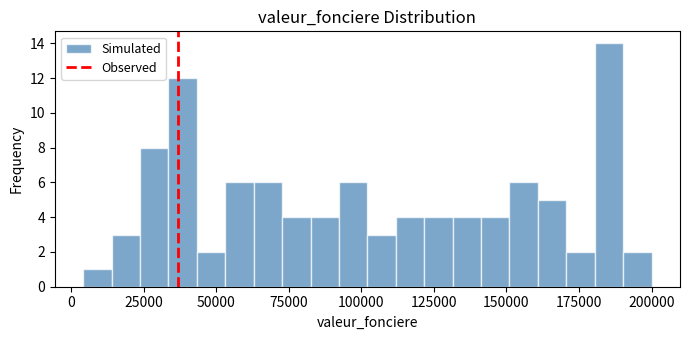

Read against the x-axis, roughly where is the centre of the tallest bar?

185000